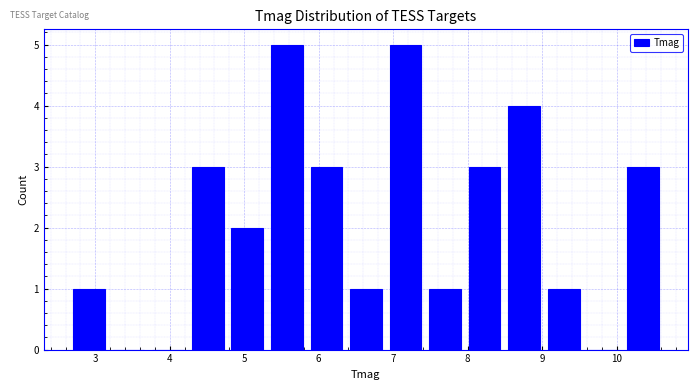

What is the height of the bar covering 2.7 to 3.2 on the x-axis? Neither the bar edges nor the heights are printed on the chart, so give them approximately, as read against the axes.

1